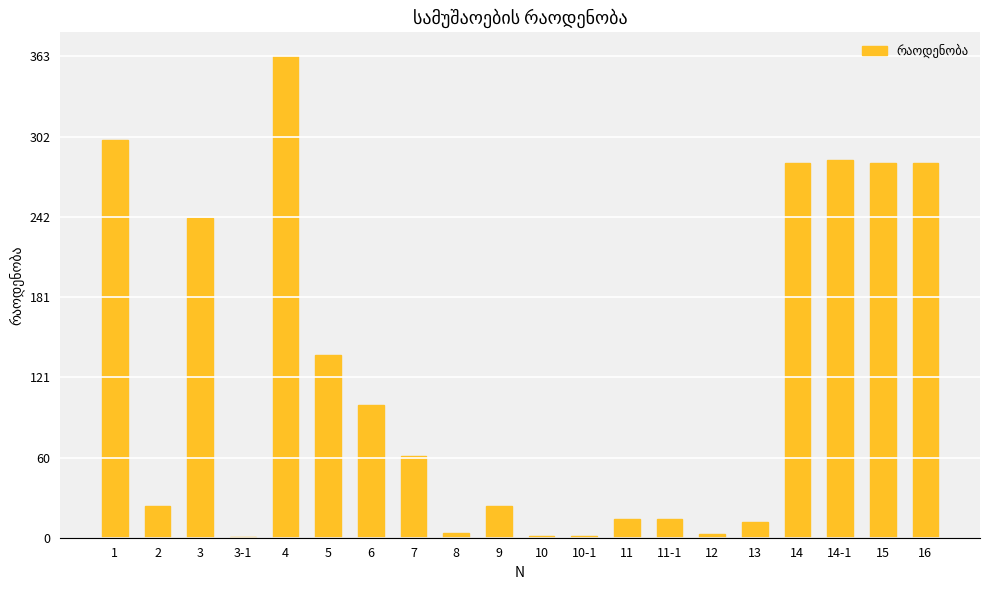

The chart shows a value of 38.6 at 9. True or false?

False